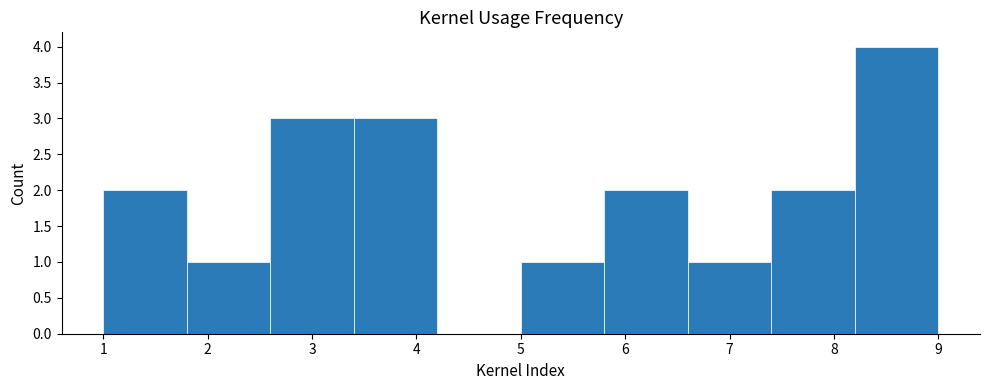

Reading left to right, transcribe this chart: for each bar, give the range it covers on the x-axis and its height. The values are not printed on the chart, so give them approximately, as read against the axis.

1.0 to 1.8: 2
1.8 to 2.6: 1
2.6 to 3.4: 3
3.4 to 4.2: 3
4.2 to 5.0: 0
5.0 to 5.8: 1
5.8 to 6.6: 2
6.6 to 7.4: 1
7.4 to 8.2: 2
8.2 to 9.0: 4